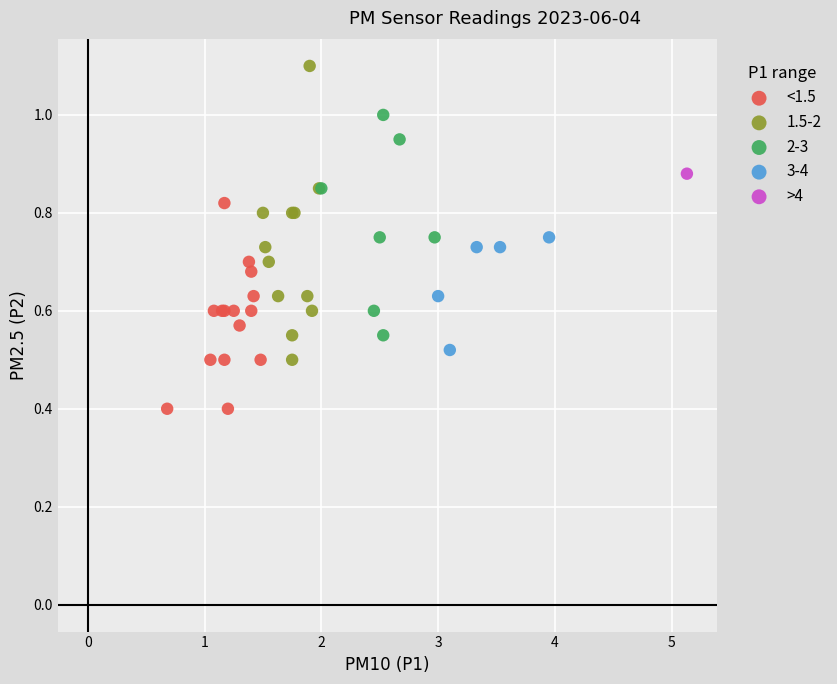

What are all the series names shown in the legend?

<1.5, 1.5-2, 2-3, 3-4, >4